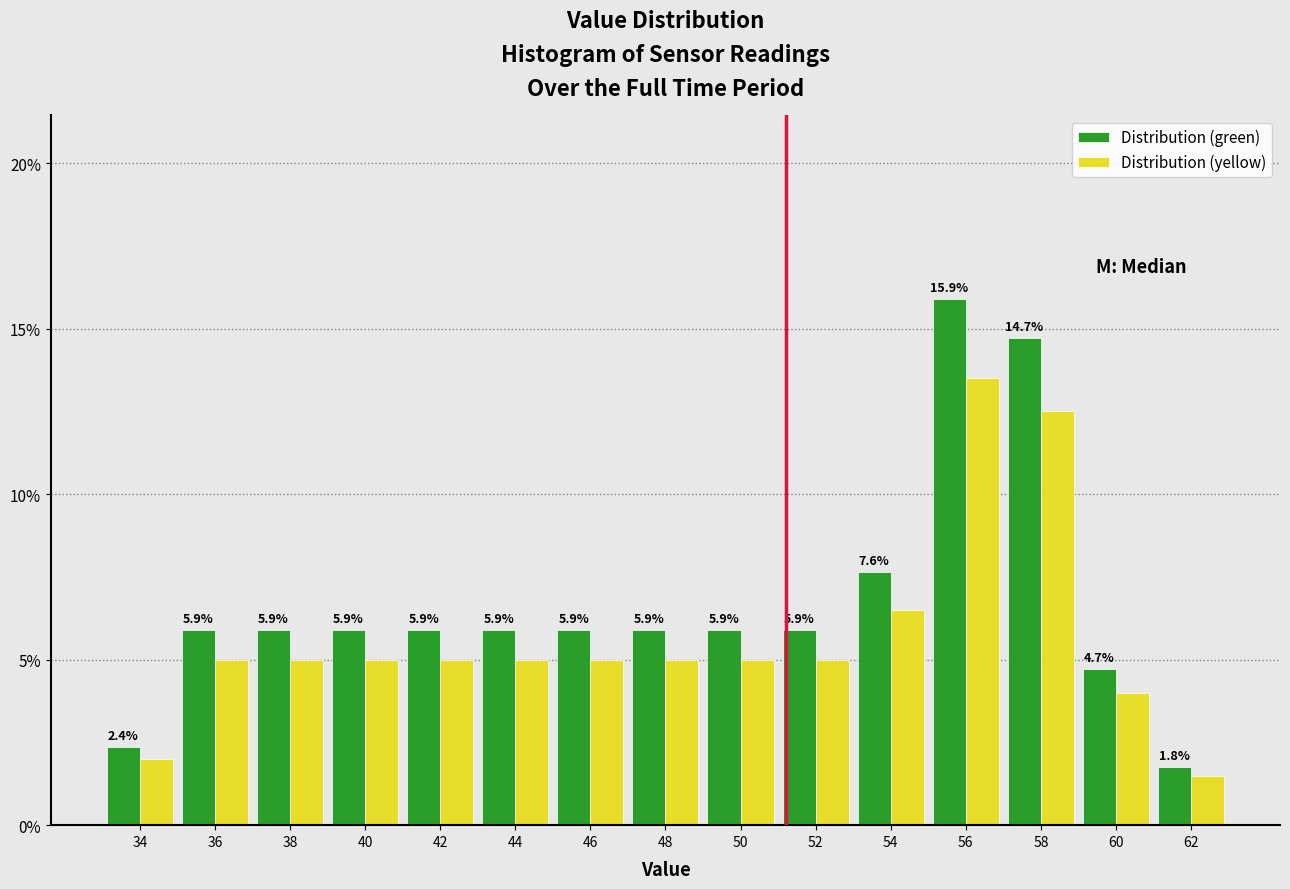

In the Distribution (yellow) series, which range on the x-axis has the tallest bar?

55 to 57